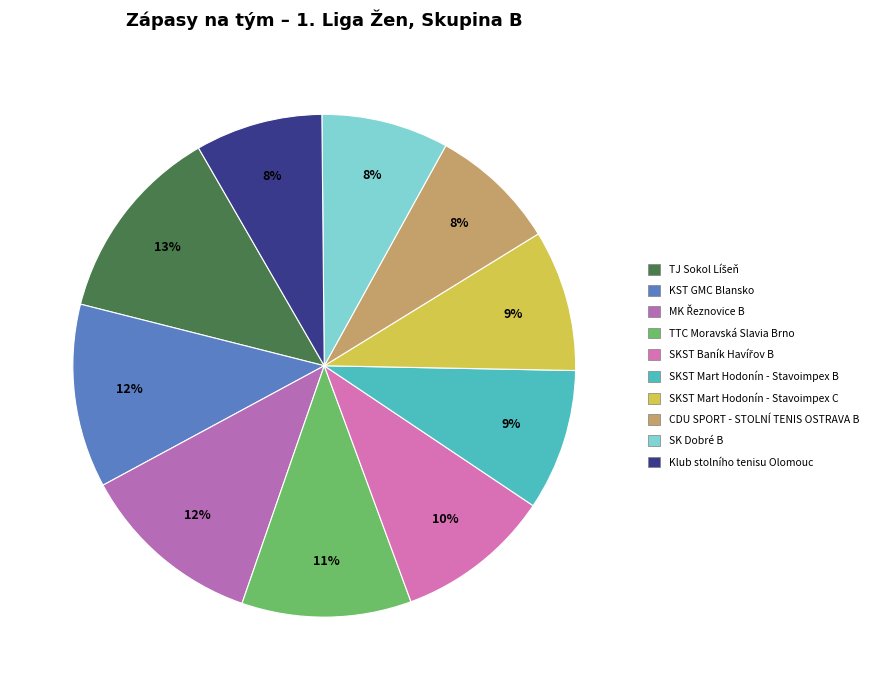

Which slice is the largest?

TJ Sokol Líšeň